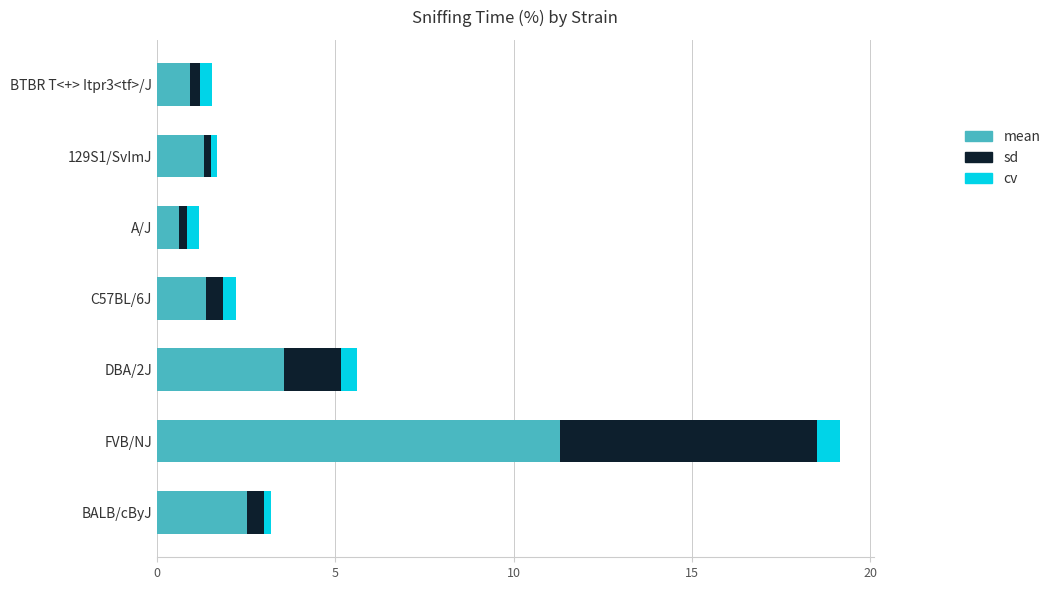

Where is mean nearest to the value 5?

DBA/2J